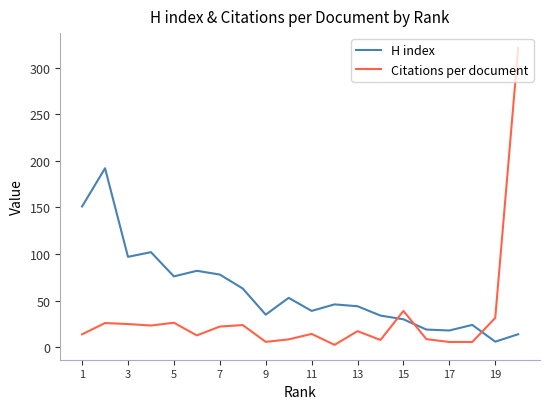

List the series in order of their peak value, lowest first.

H index, Citations per document